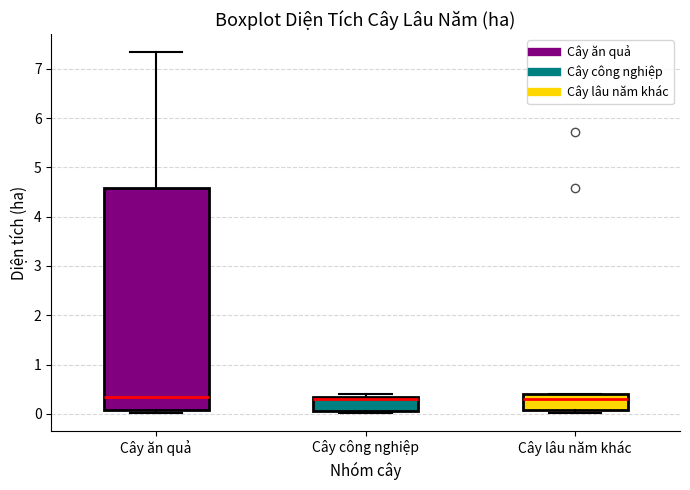

Which box is the tallest, from its lower edge to its upper edge?

Cây ăn quả